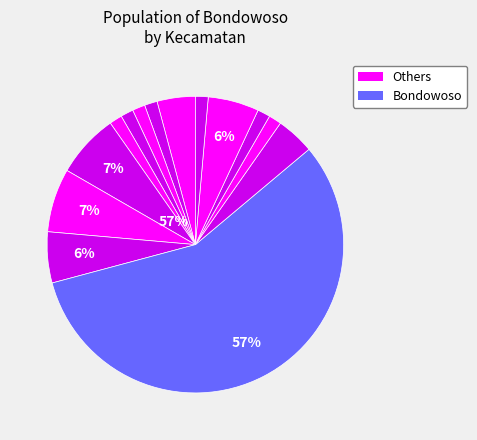

To the nearest percent, what percentage of the pie is Prajekan?

6%